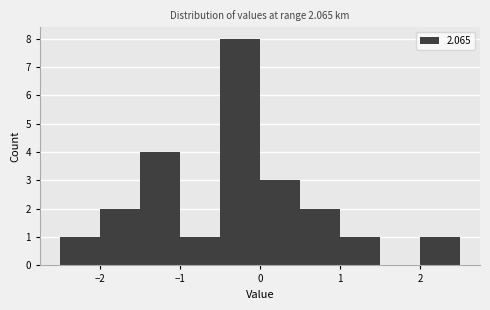

How tall is the bar that spans 1.0 to 1.5 on the x-axis? The values are not printed on the chart, so give them approximately, as read against the axis.

1